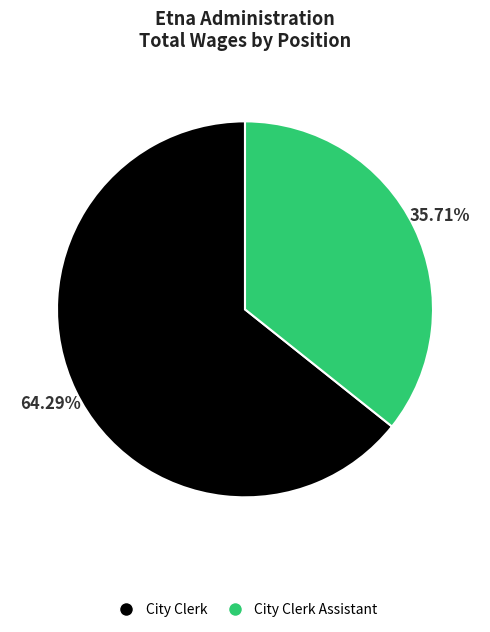

How many segments does this pie chart have?

2